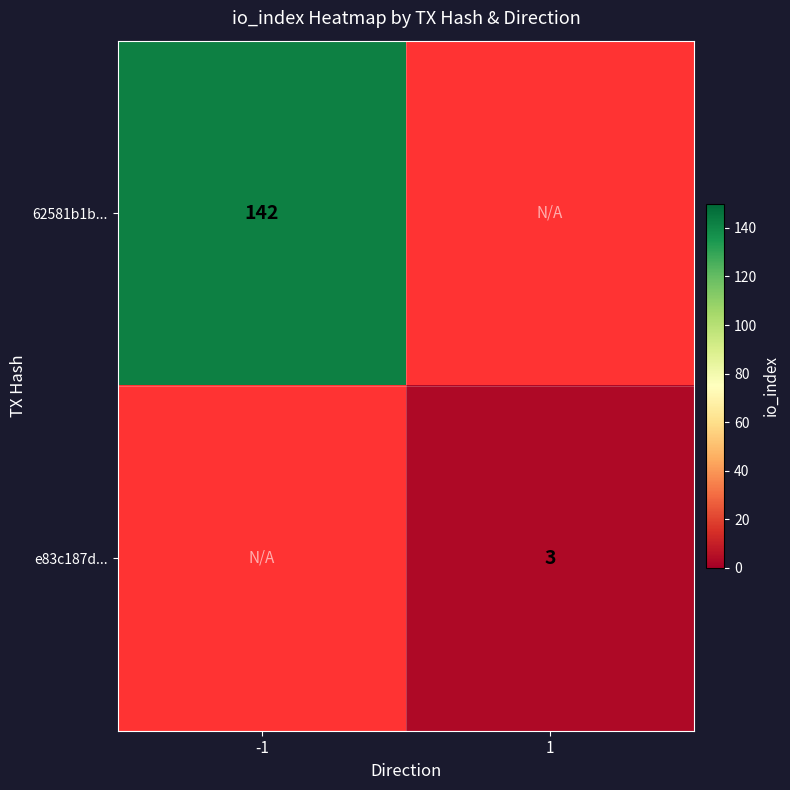

The e83c187d... series shows 3 at 1. True or false?

True